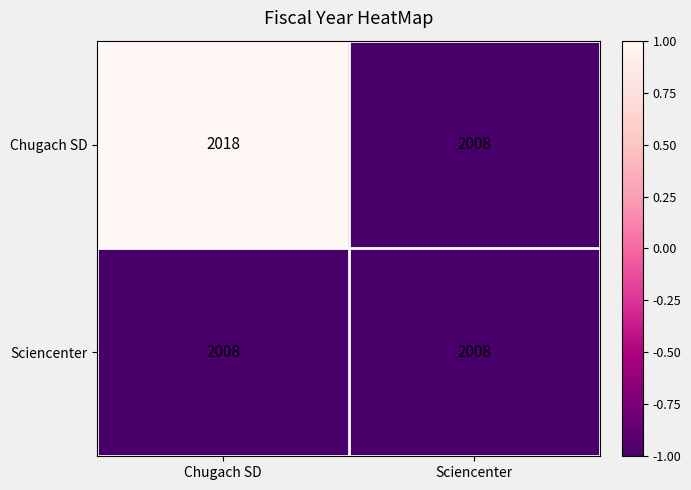

What is the approximate value of Chugach SD at Sciencenter, to the nearest 10?

2010